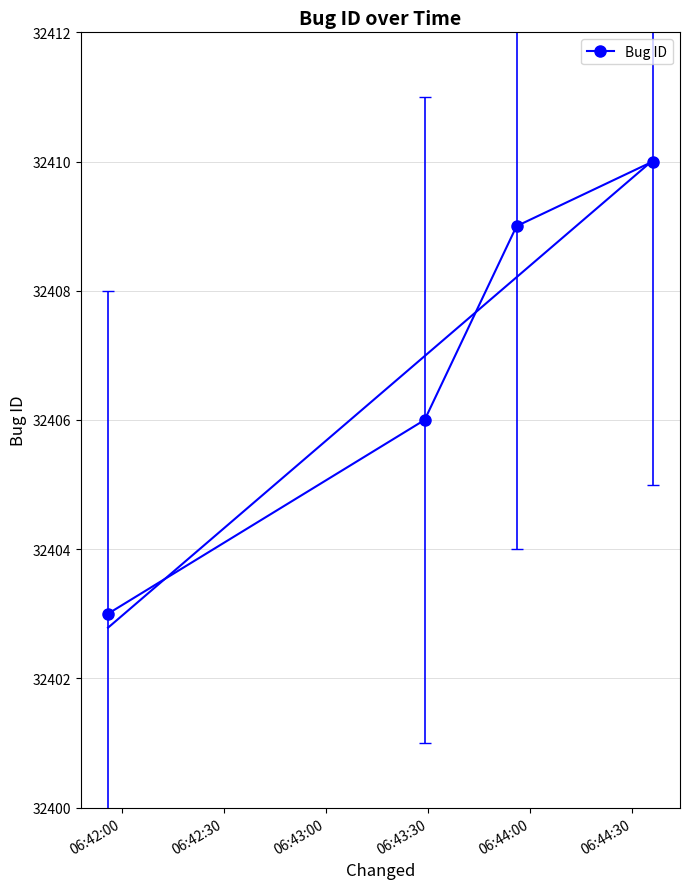

True or false: Bug ID has more than 2 points higher than both neighbors.

False